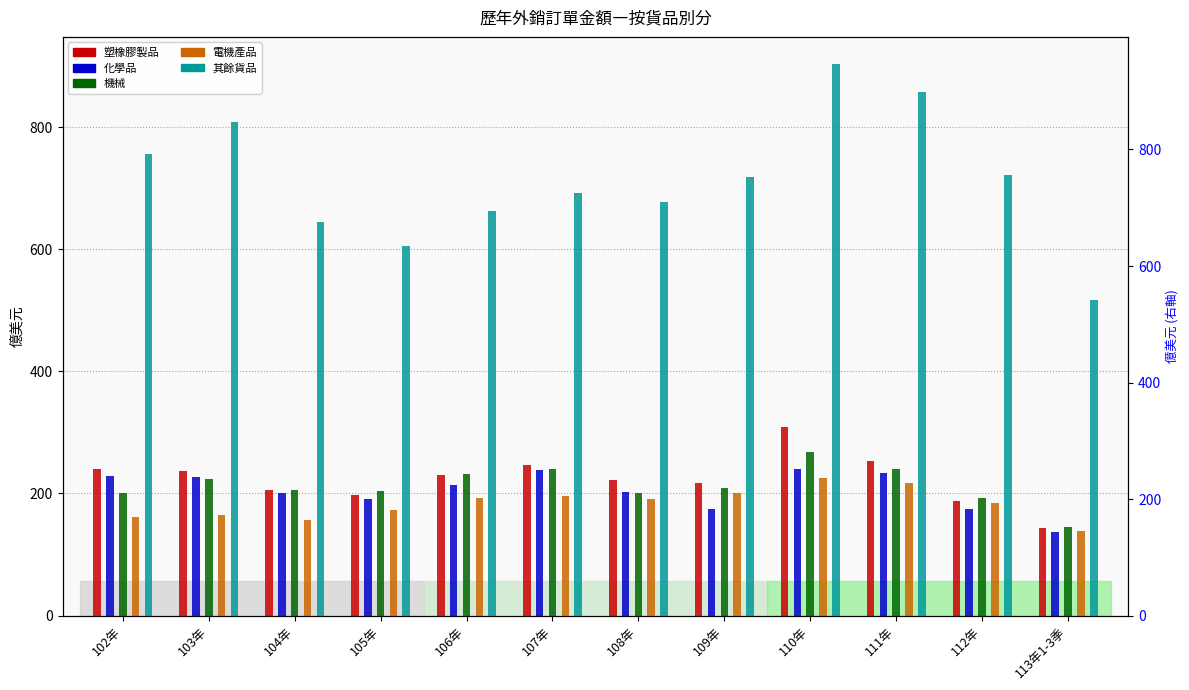

What is the lowest value of the 電機產品 series?

138.6